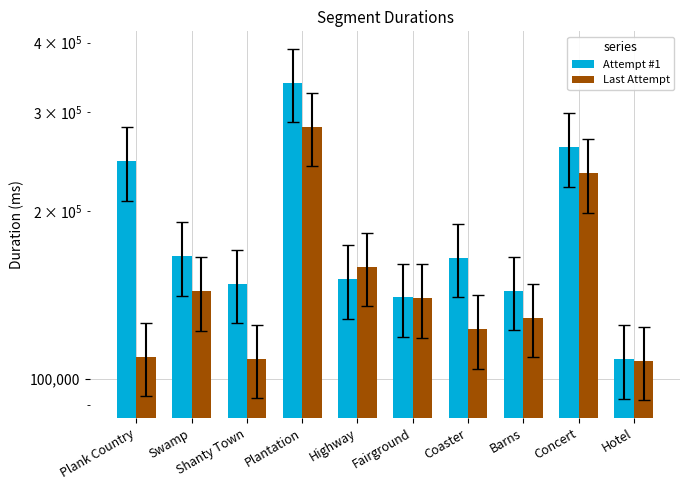

Are the bars grouped side by side (vs. stacked)?

Yes